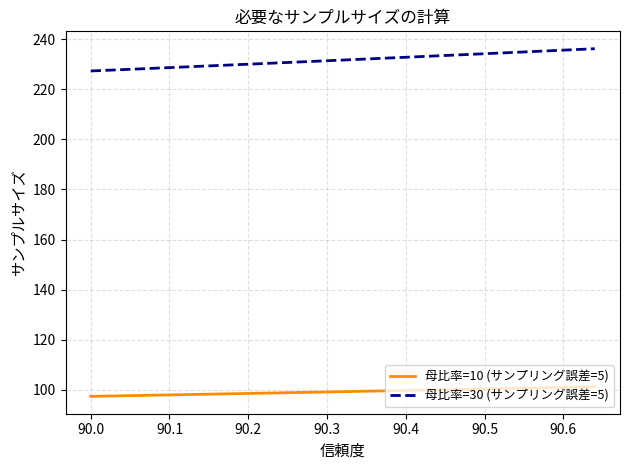

What is the maximum value shown in the chart?

236.2